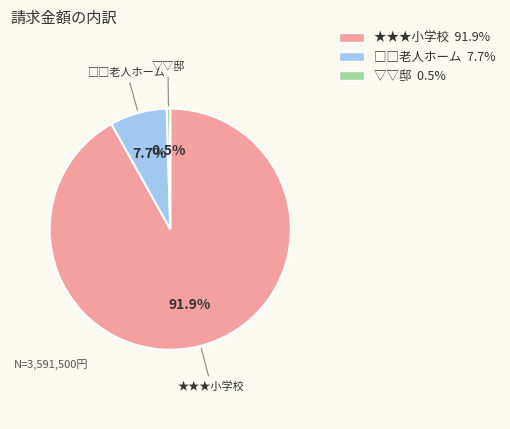

How many slices are in this pie chart?

3